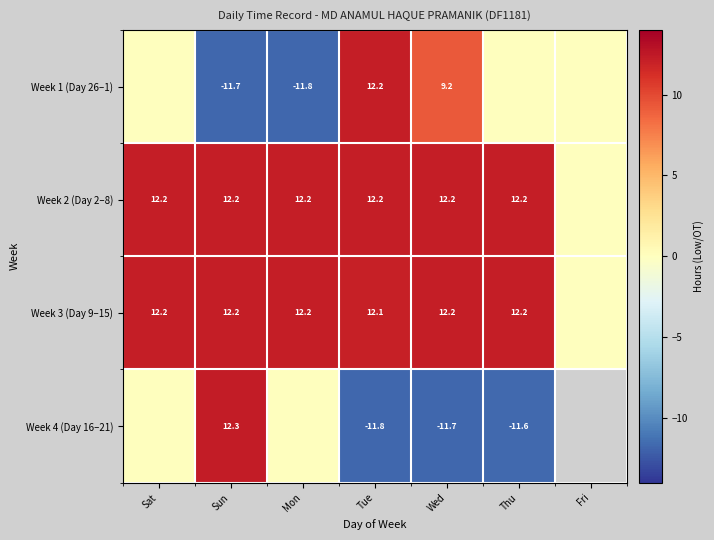

The Week 2 (Day 2–8) series shows 6.7 at Sat. True or false?

False